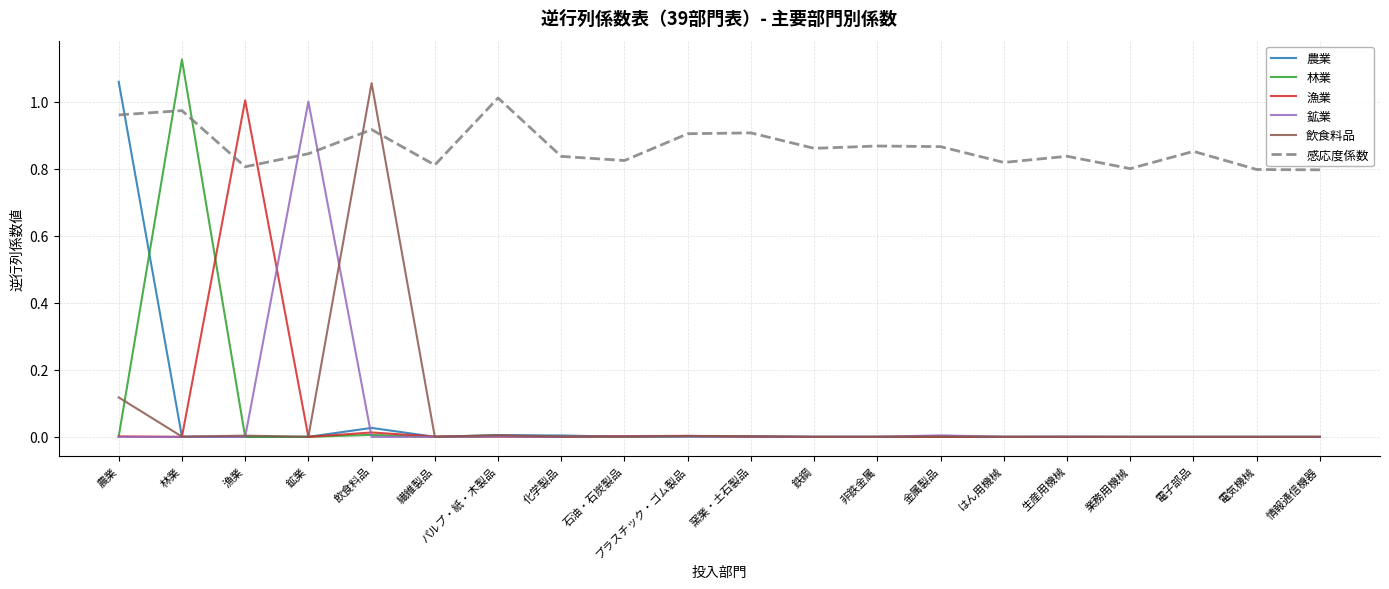

True or false: 感応度係数 has a value of 0.4 at 漁業.

False